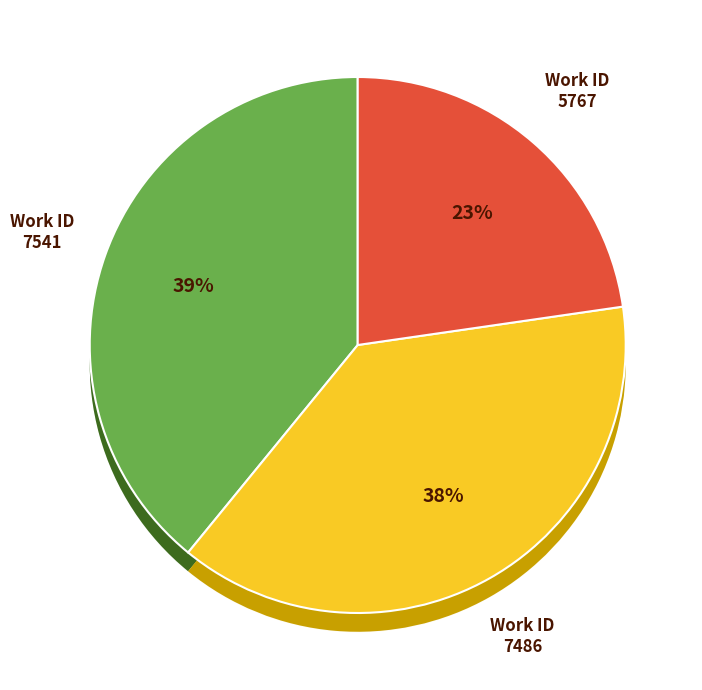

Is there any slice that represents more than half of the pie?

No